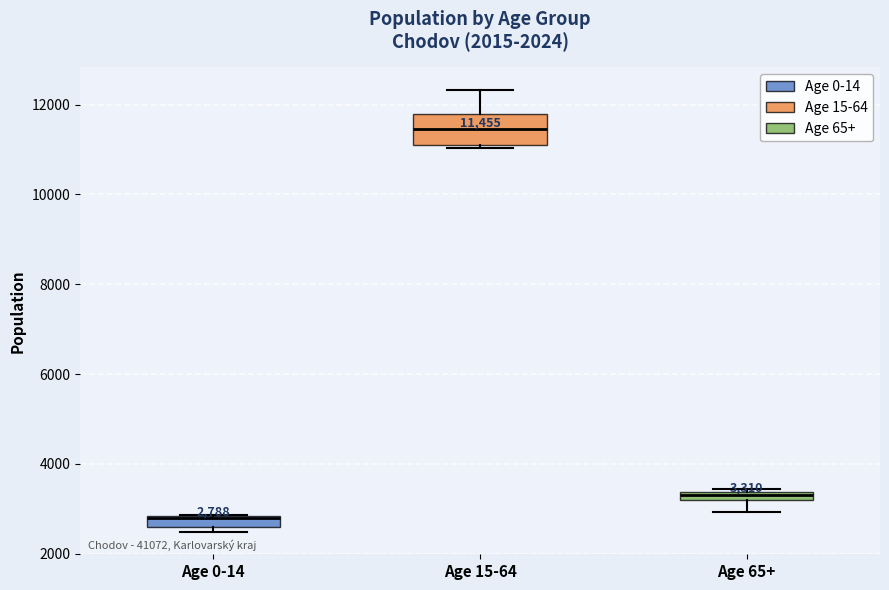

Which box has the lowest median line?

Age 0-14